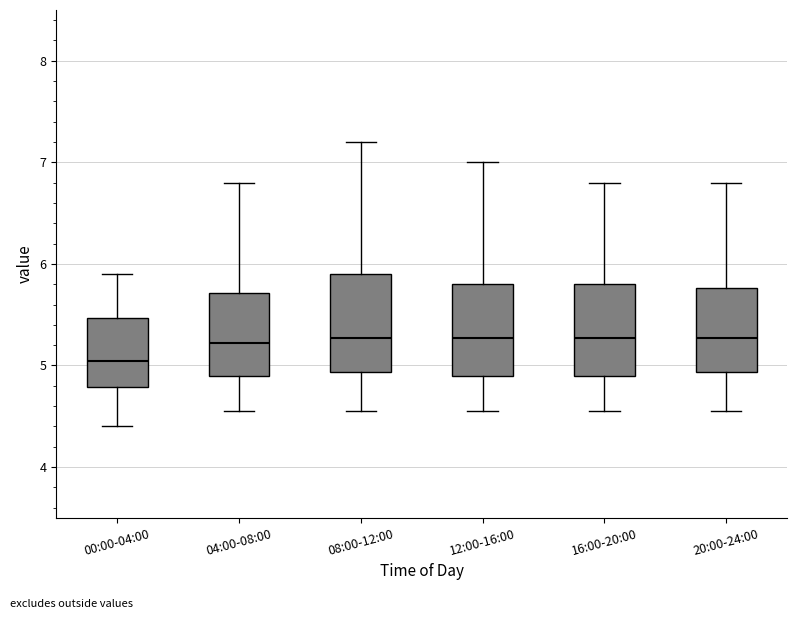

Reading left to right, read every box against the y-axis: the position of its median line, the range the box covers, and the ends of its whiskers. The values are not printed on the chart, so give them approximately, as read against the axis.

00:00-04:00: median 5.0, box 4.8 to 5.5, whiskers 4.4 to 5.9
04:00-08:00: median 5.2, box 4.9 to 5.7, whiskers 4.6 to 6.8
08:00-12:00: median 5.3, box 4.9 to 5.9, whiskers 4.6 to 7.2
12:00-16:00: median 5.3, box 4.9 to 5.8, whiskers 4.6 to 7.0
16:00-20:00: median 5.3, box 4.9 to 5.8, whiskers 4.6 to 6.8
20:00-24:00: median 5.3, box 4.9 to 5.8, whiskers 4.6 to 6.8